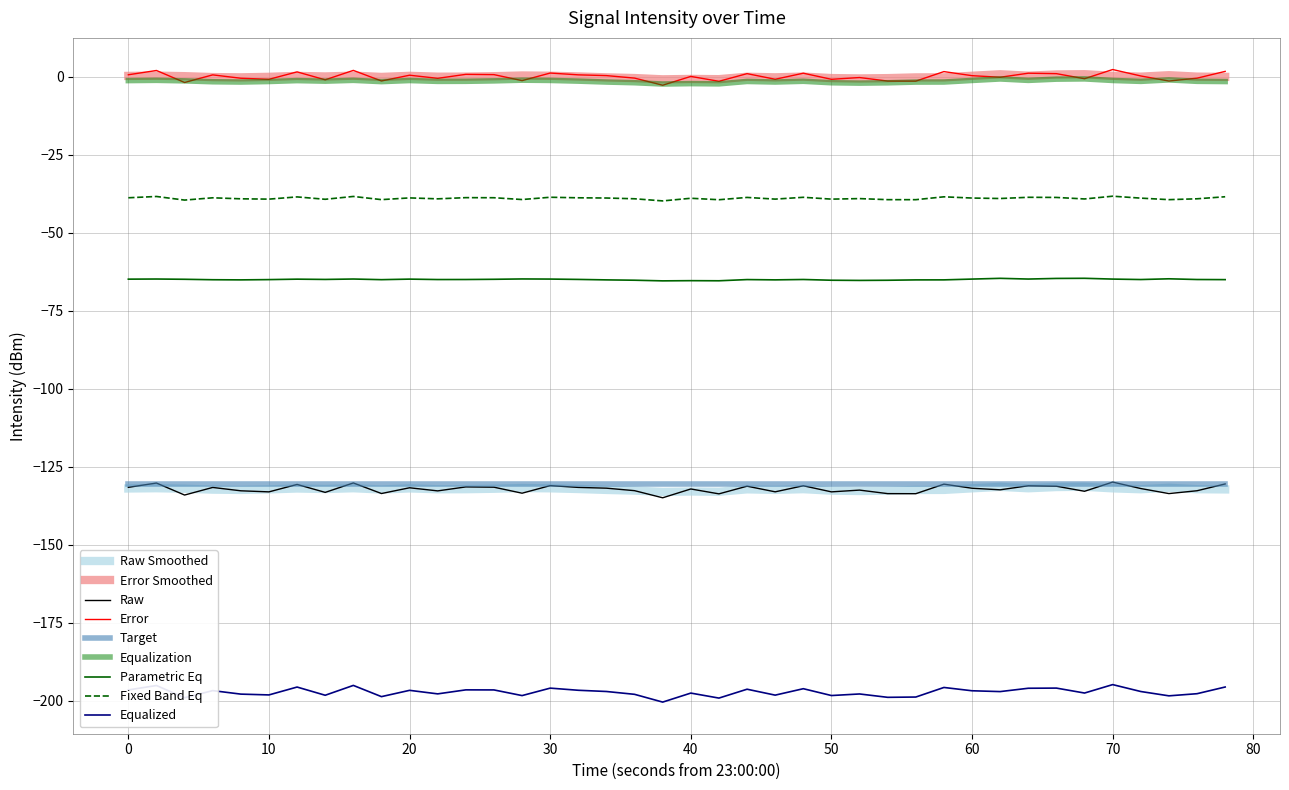

How many lines are shown in the chart?

9